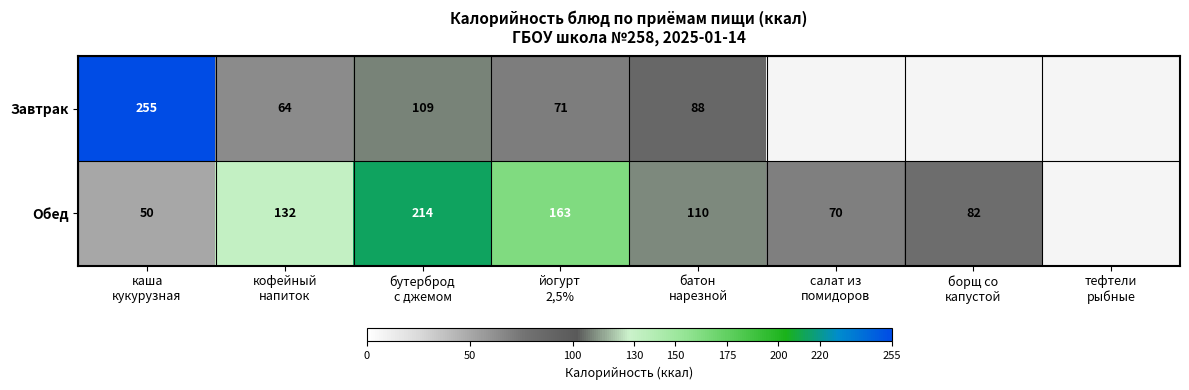

How many values in the Обед series exceed 132?

2